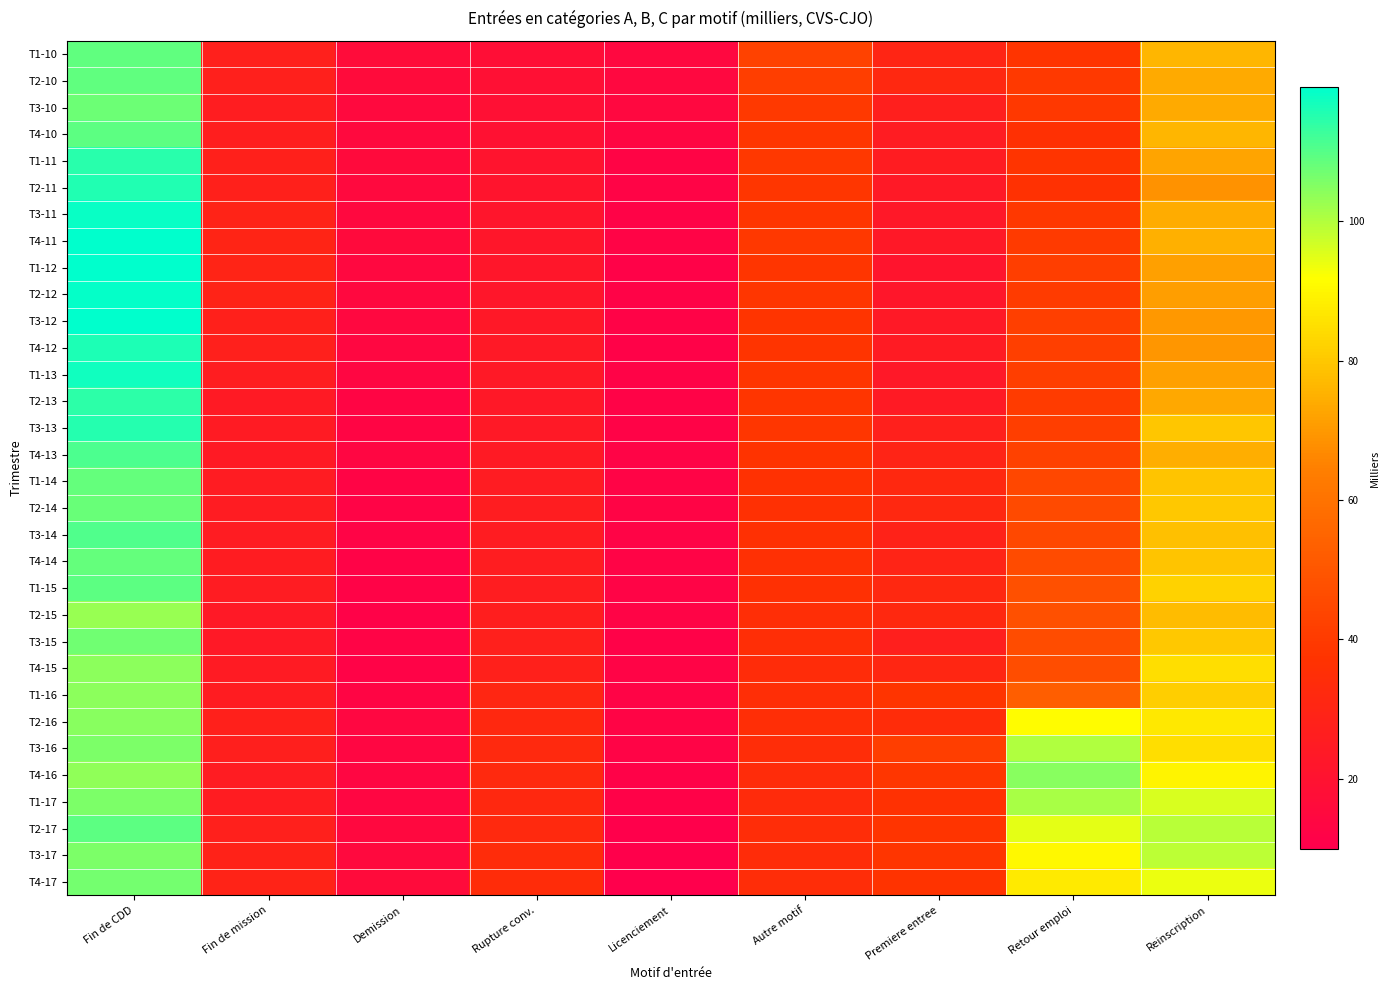

What is the spread (max minus min) of values at Reinscription?

30.8